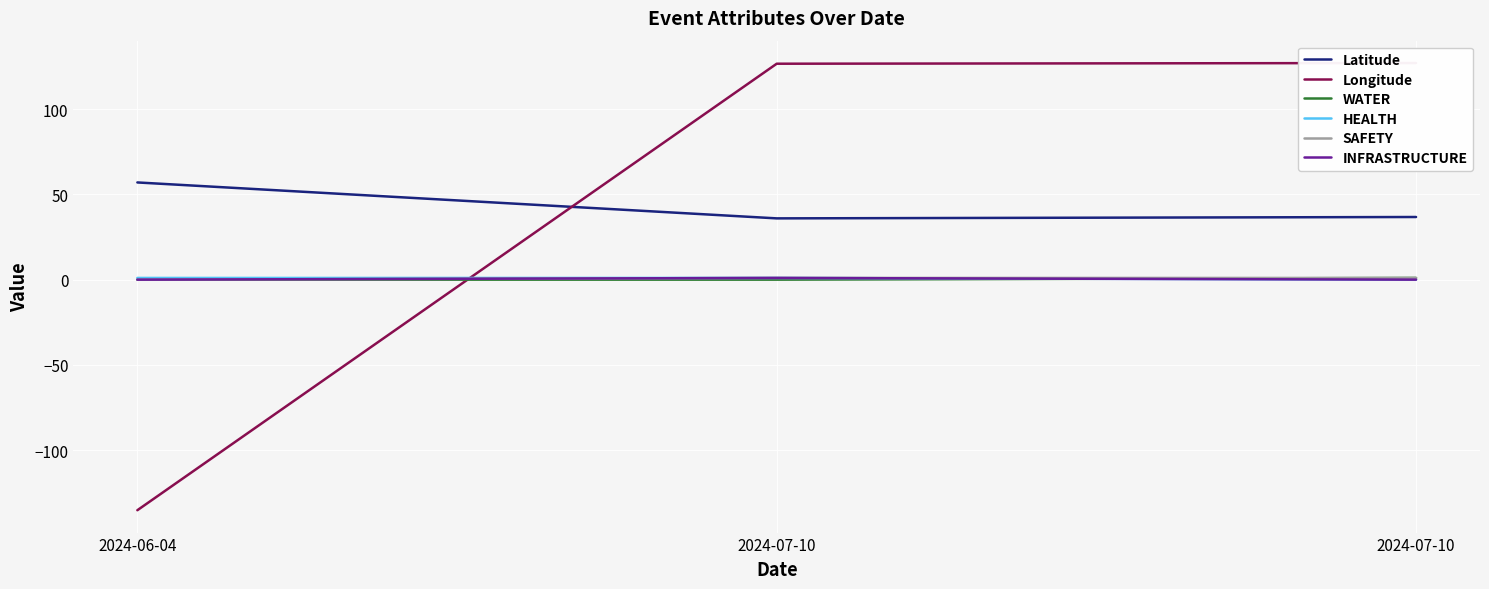

The value of Longitude at 2024-07-10 is 126.7. True or false?

True